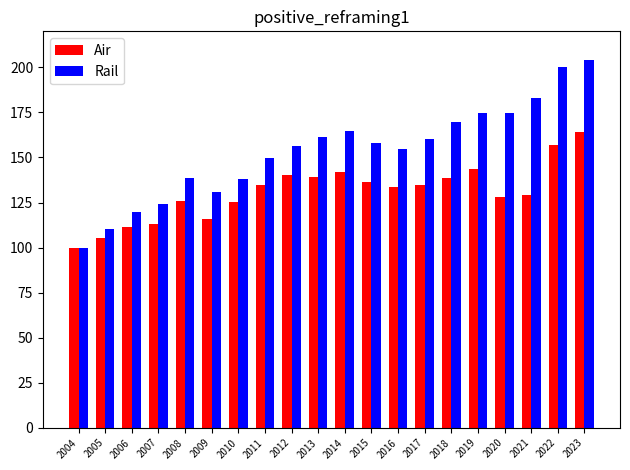

At how many categories does at least one series exceed 198?

2